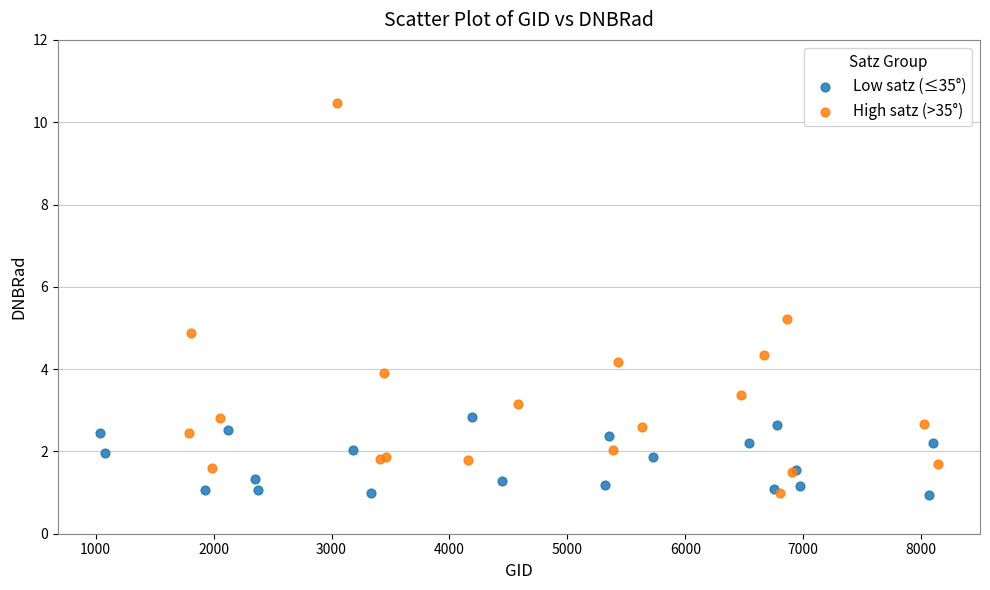

Which series reaches the maximum Y coordinate?

High satz (>35°)